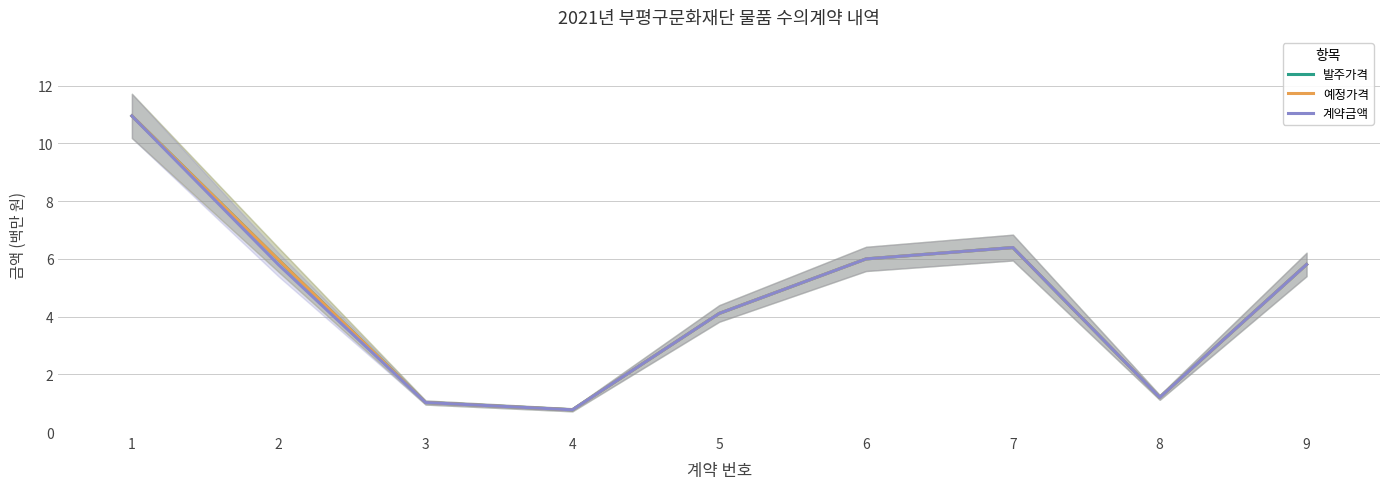

Is it true that 예정가격 equals 1.9 at 2?

False